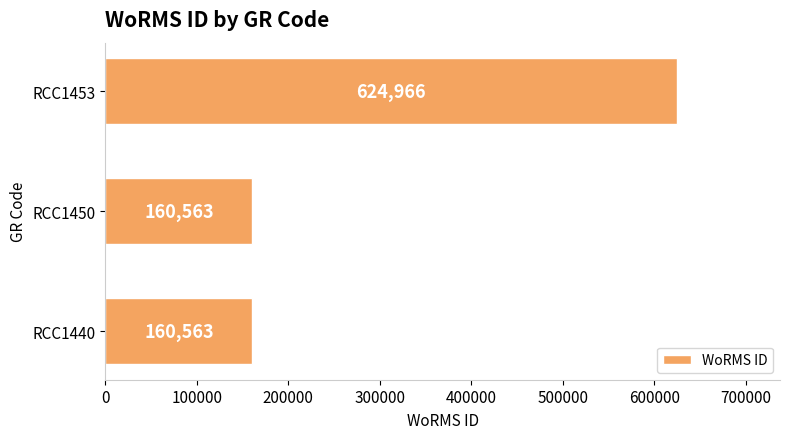

What is the sum of all values?

946092